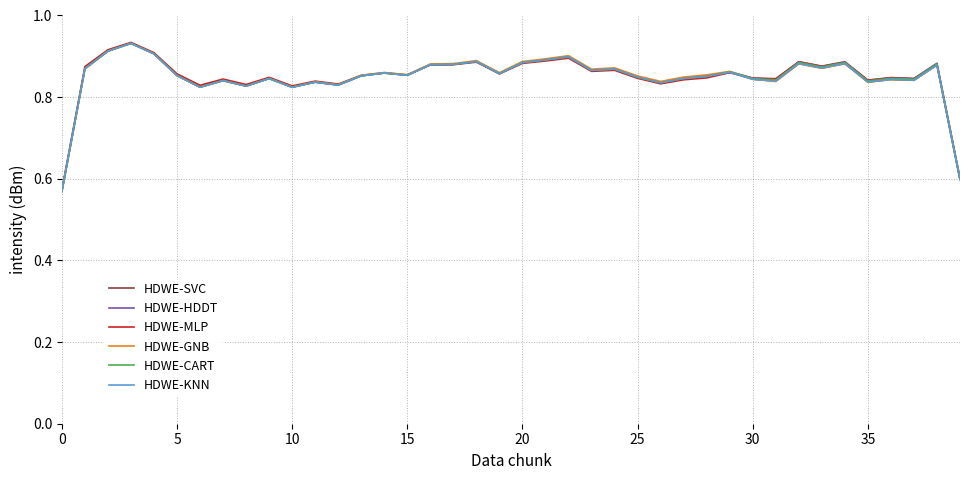

Between which two adjacent categories do HDWE-CART and HDWE-MLP first intersect?

15 and 16